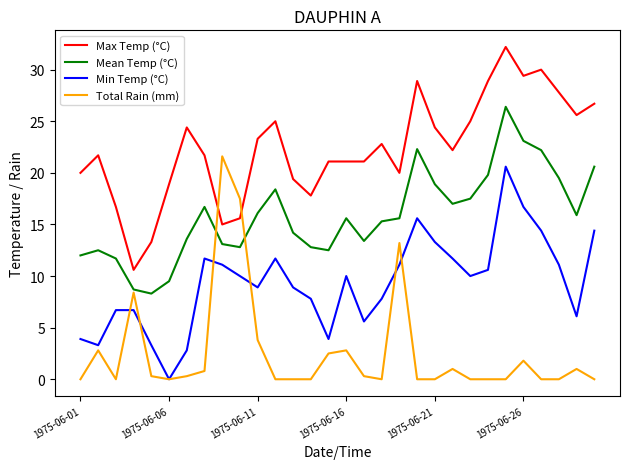

True or false: Mean Temp (°C) and Max Temp (°C) intersect in this chart.

False